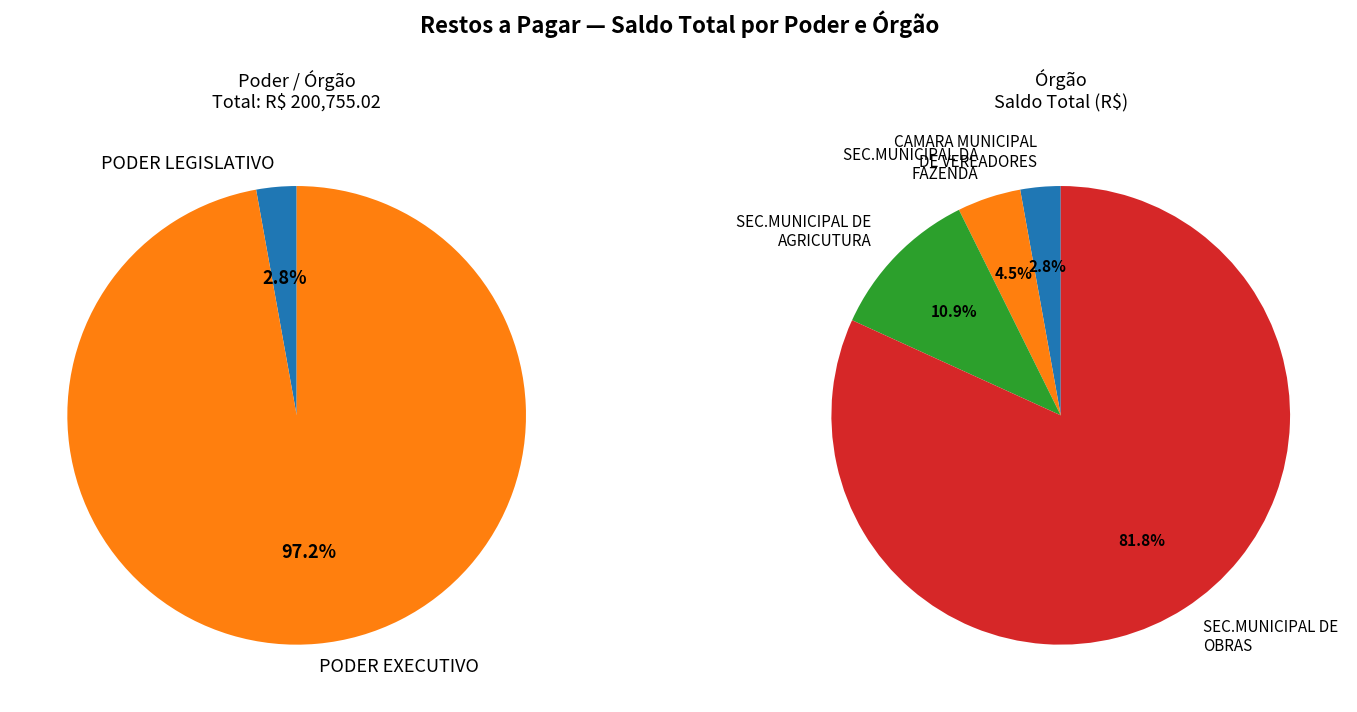

What percentage is the SEC.MUNICIPAL DA FAZENDA slice, to the nearest percent?

4%